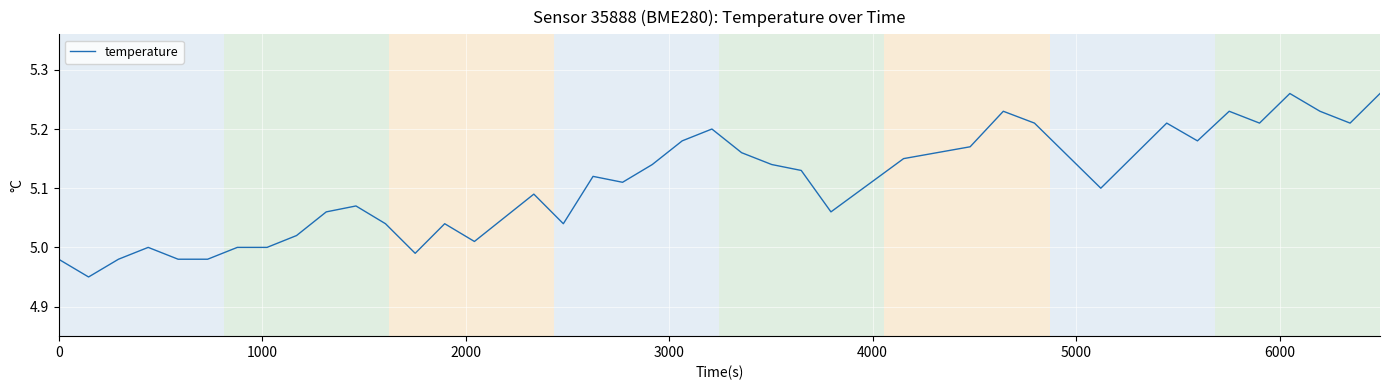

What is the difference between the second highest and second lowest values?

0.3